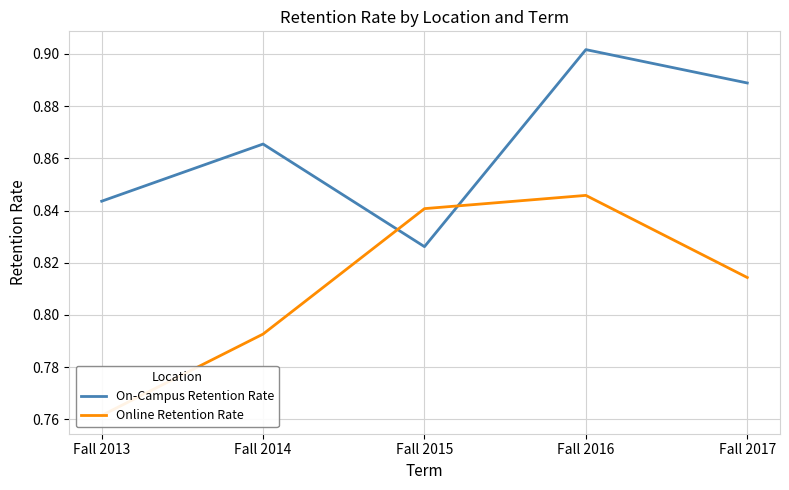

Does the chart have visible grid lines?

Yes